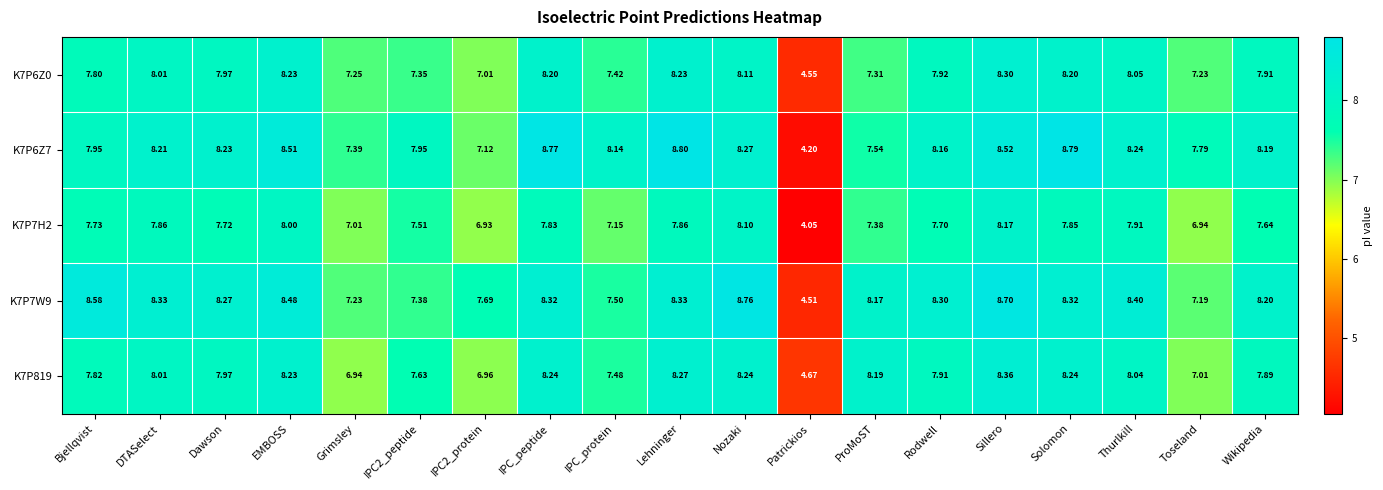

Which label corresponds to the smallest value in the chart?

Patrickios